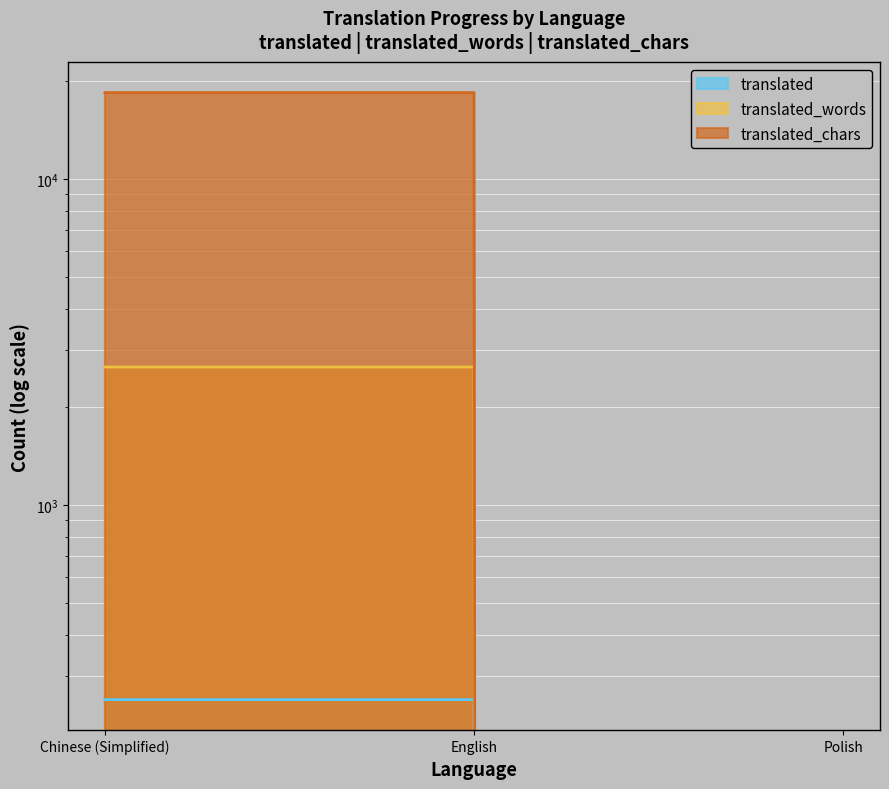

Is it true that translated_words equals 0 at Polish?

True